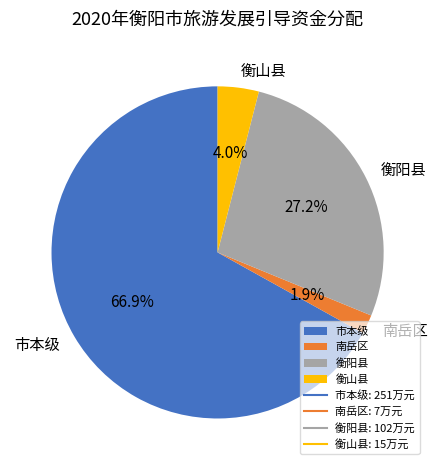

How much of the chart is everything except 市本级?

33.1%